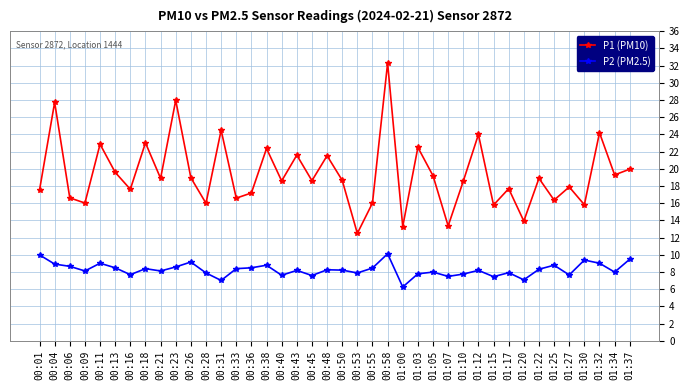

Which category has the highest value across all series?

00:58